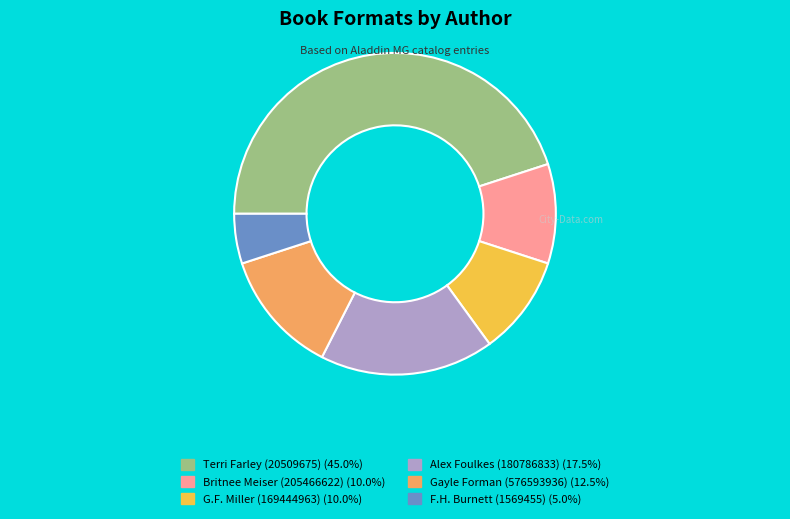

Is there a majority slice in this chart?

No